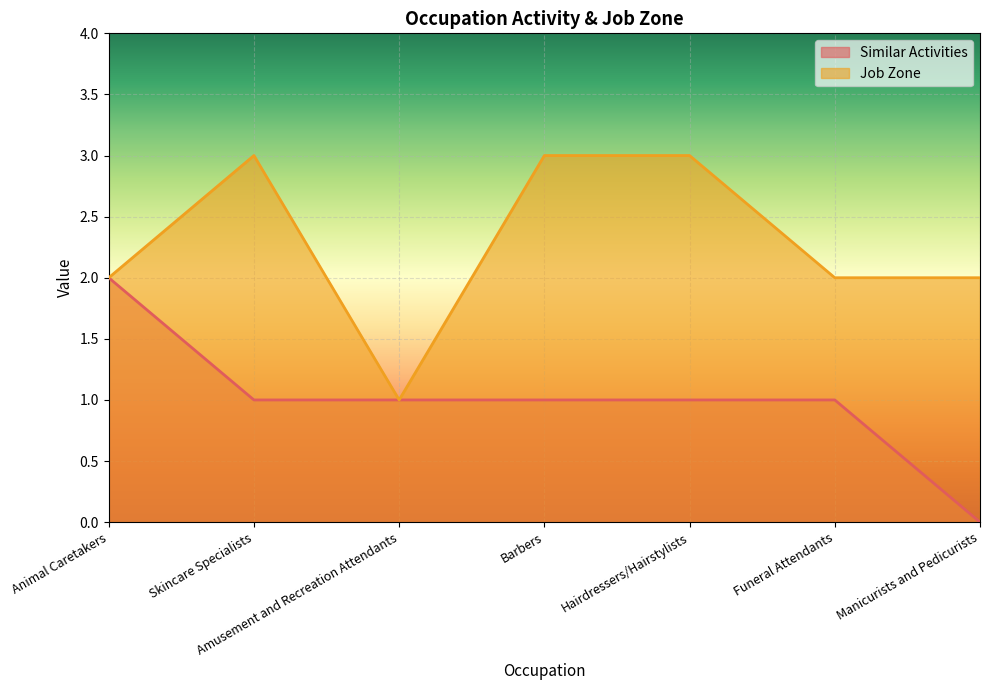

What is the value of the Job Zone point at the 2nd from the left?

3